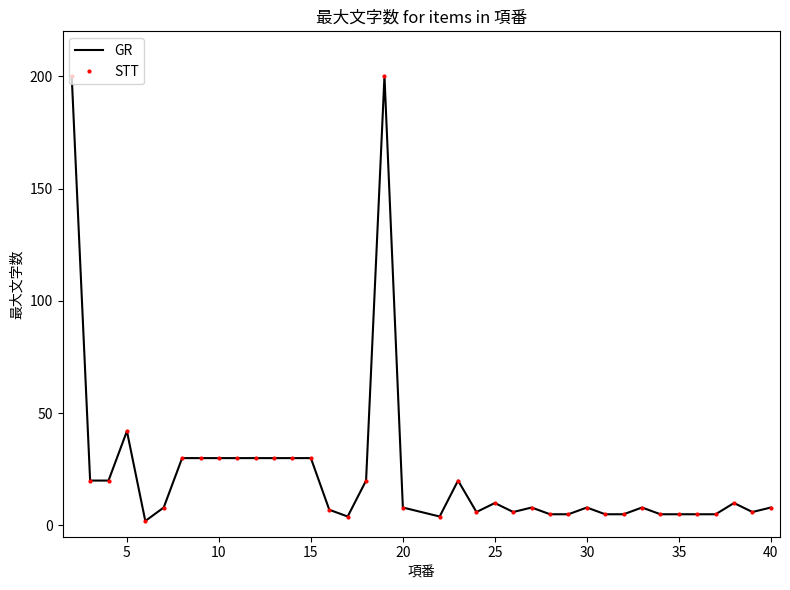

What is the average value of the GR series?

24